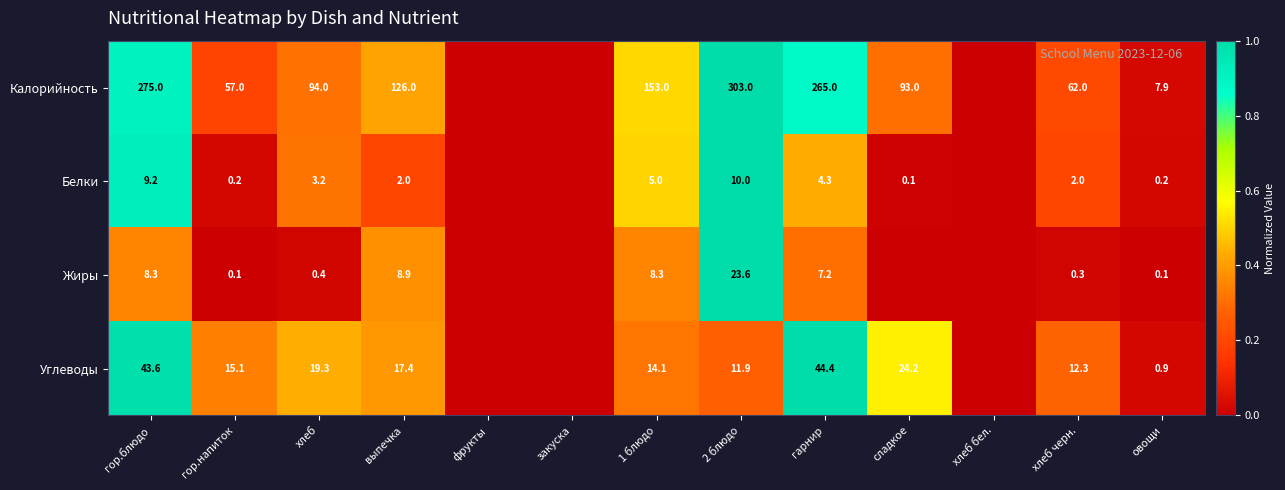

What is the difference between the highest and lowest values at 2 блюдо?

293.0